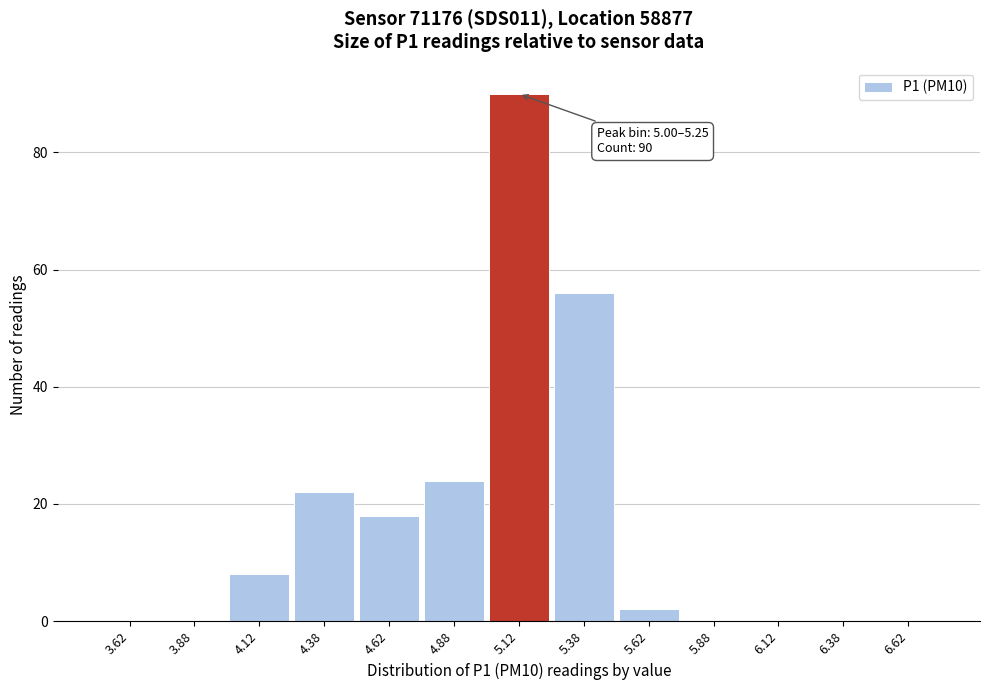

Which range on the x-axis has the tallest bar?

5.00 to 5.25